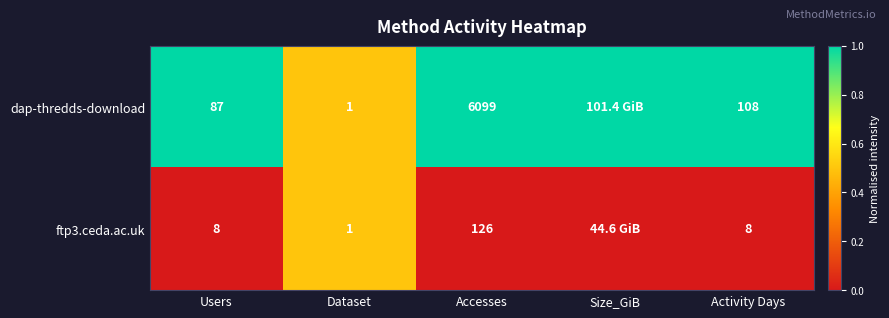

Which series changed the most between Users and Dataset?

dap-thredds-download